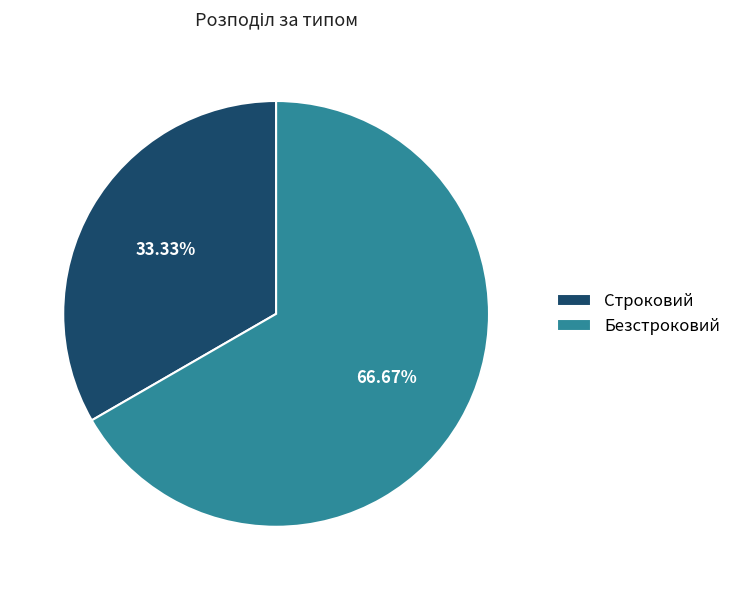

Which has a higher value, Безстроковий or Строковий?

Безстроковий